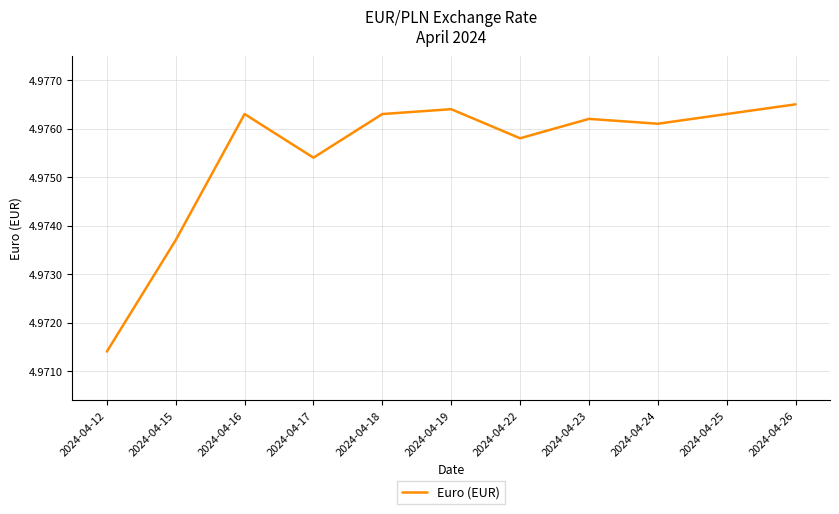

Between 2024-04-16 and 2024-04-17, which is larger?

2024-04-16